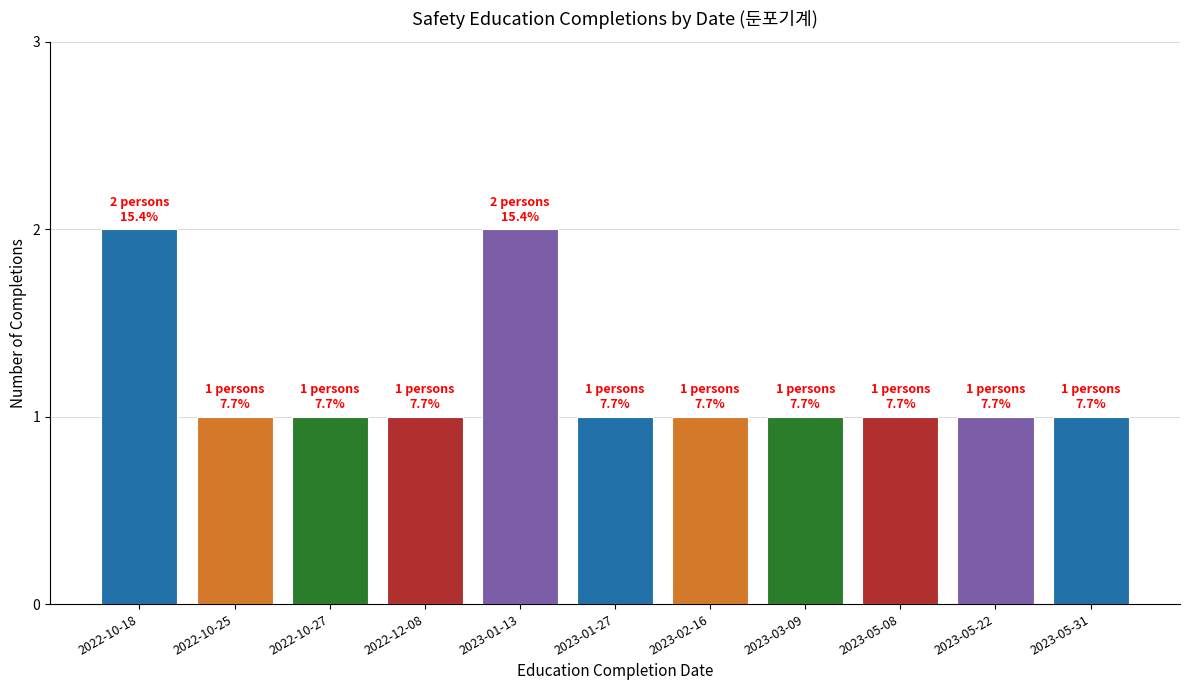

How many bars are there in total?

11